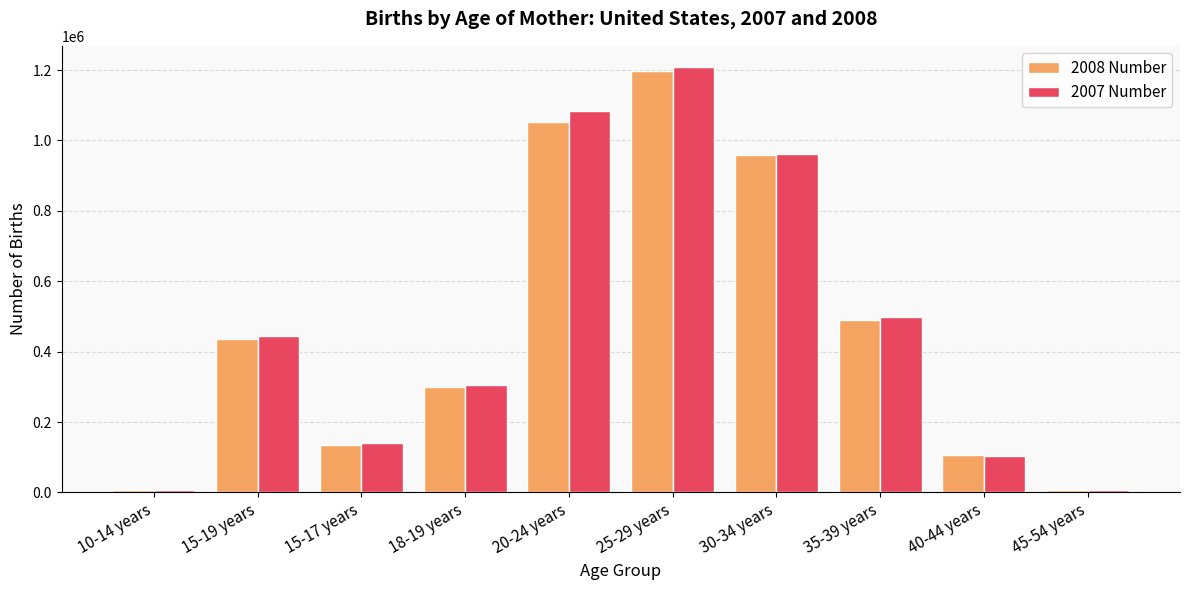

What is the label of the 4th bar from the right?

30-34 years